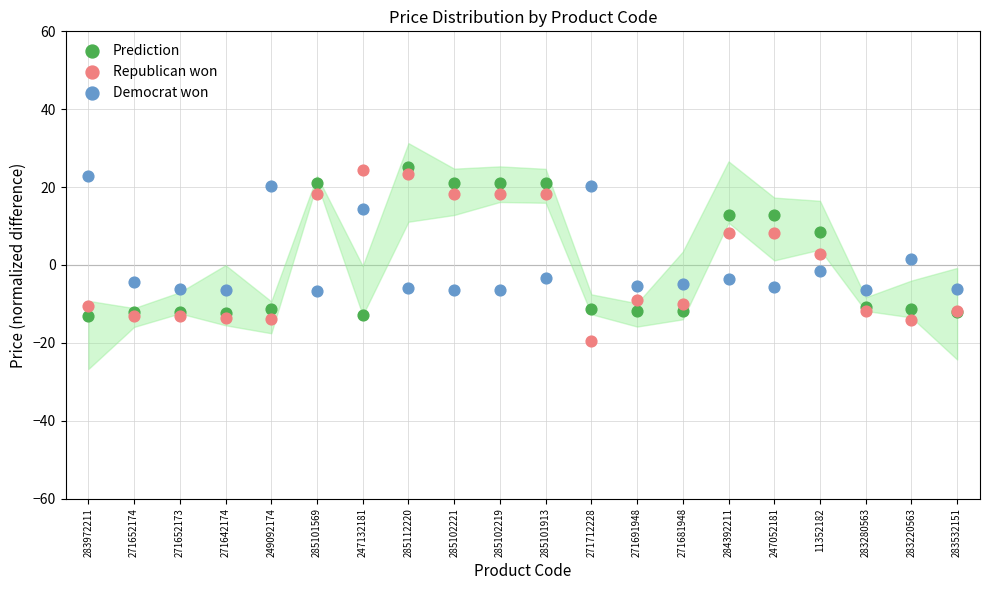

Which series reaches the minimum Y coordinate?

Republican won